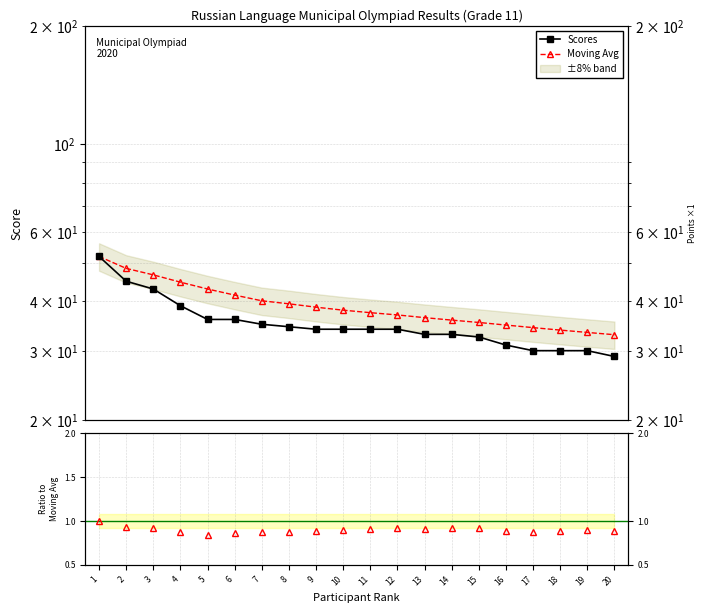

What is the value of the Scores point at the 2nd from the left?

45.0